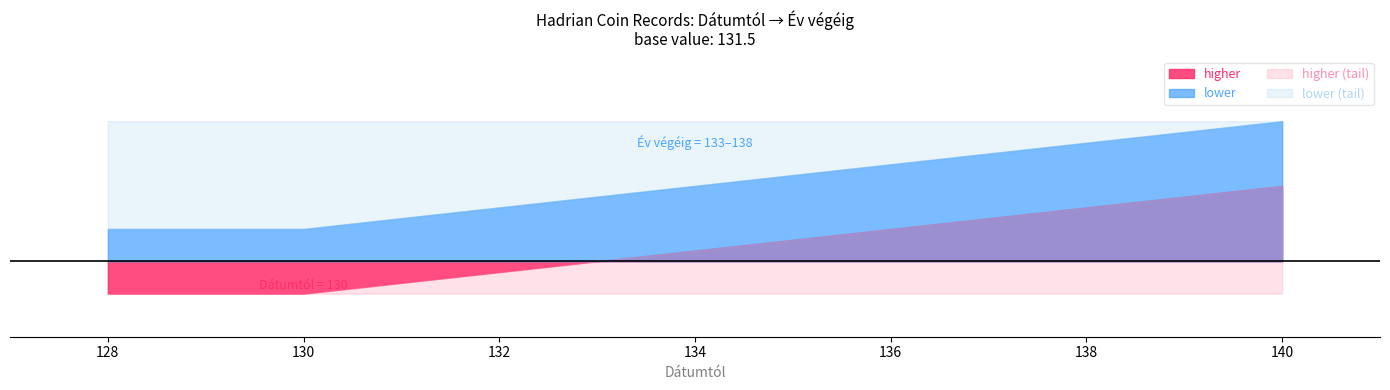

Count the values in the range 133 to 134.

5